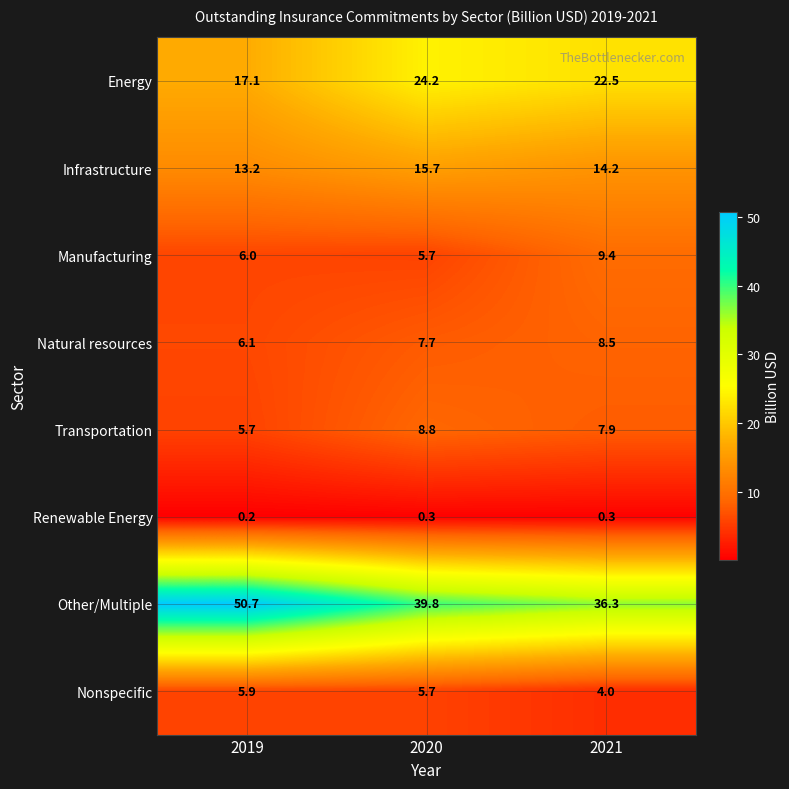

Which category has the highest value across all series?

2019